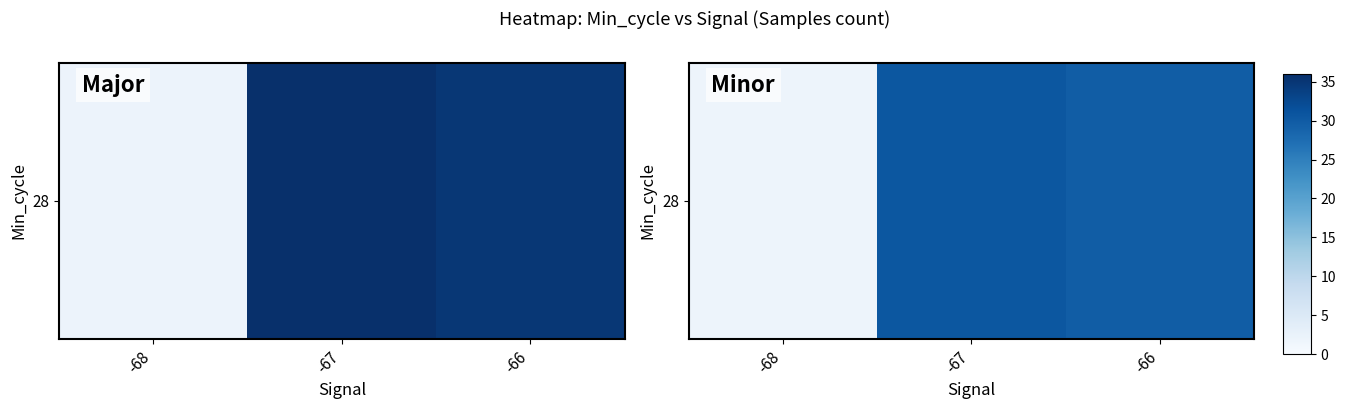

At which label is the value closest to 16?

-66